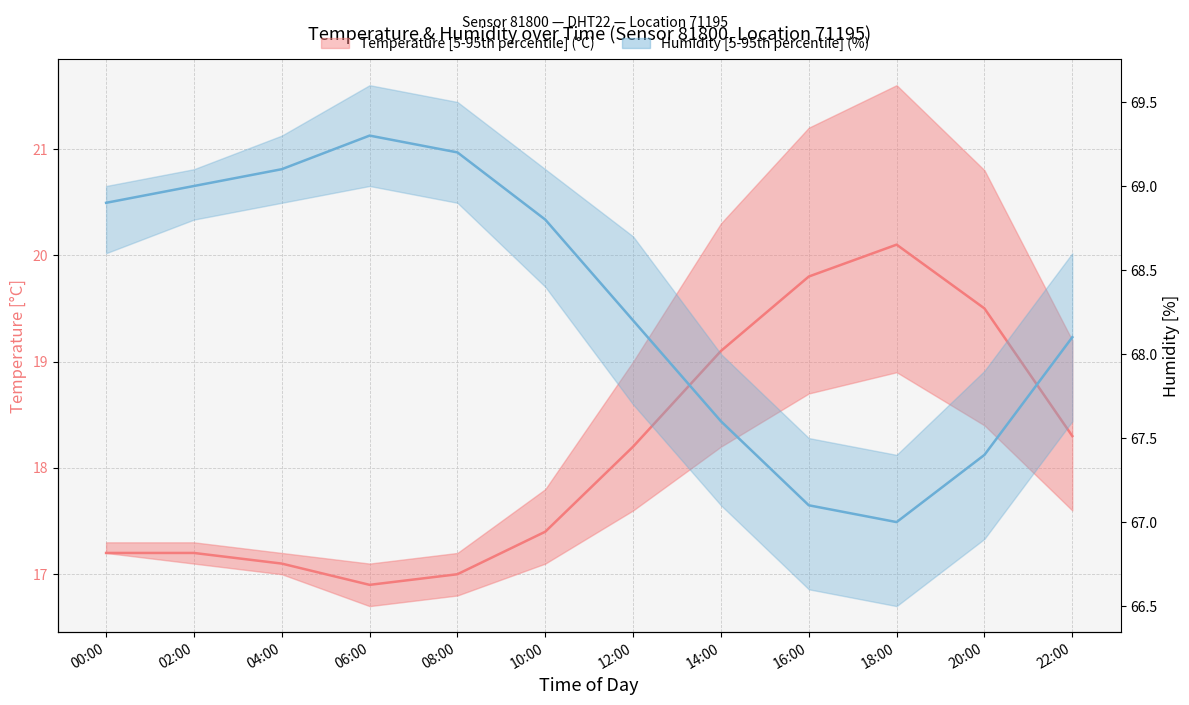

What is the minimum value shown in the chart?

16.9